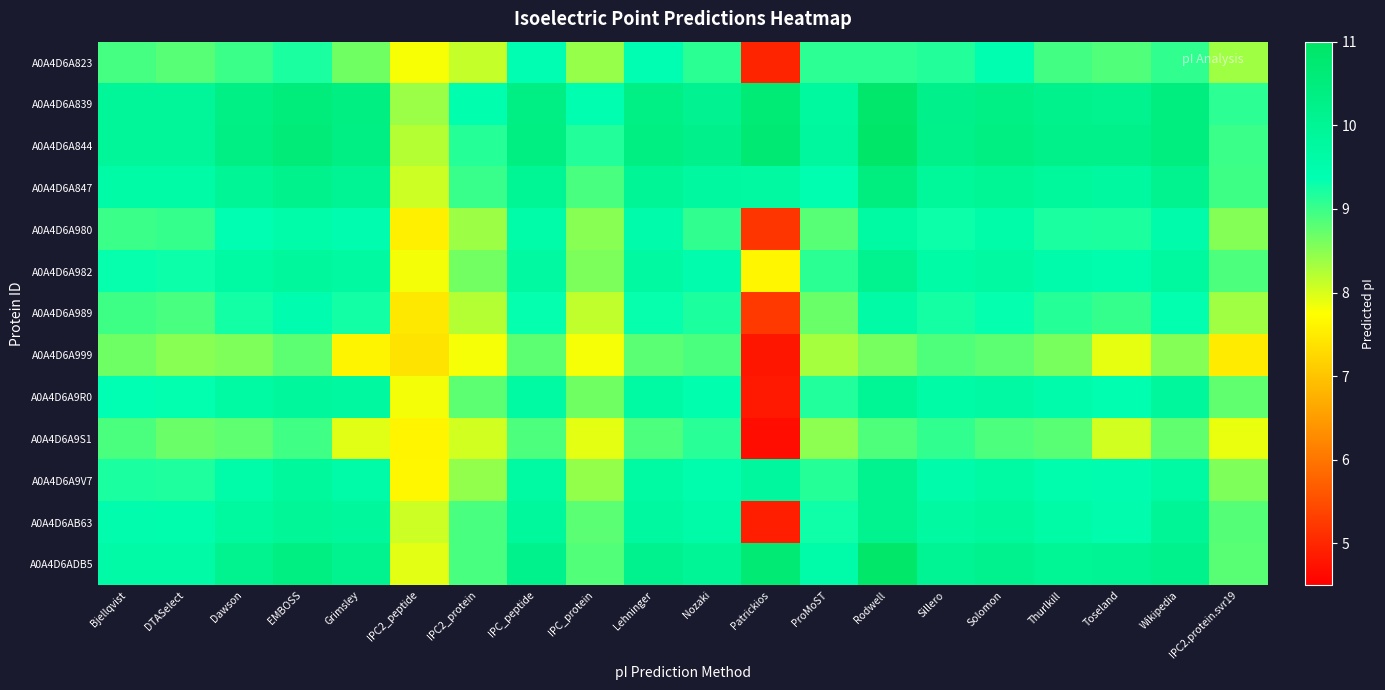

Reading right to left, list all the values displayed in this chart.

A0A4D6A823: IPC2.protein.svr19=8.4	Wikipedia=9.1	Toseland=8.9	Thurlkill=8.9	Solomon=9.4	Sillero=9.2	Rodwell=9.1	ProMoST=9.1	Patrickios=5.0	Nozaki=9.1	Lehninger=9.4	IPC_protein=8.4	IPC_peptide=9.4	IPC2_protein=8.1	IPC2_peptide=7.8	Grimsley=8.7	EMBOSS=9.2	Dawson=9.0	DTASelect=8.8	Bjellqvist=8.9
A0A4D6A839: IPC2.protein.svr19=9.1	Wikipedia=10.4	Toseland=10.1	Thurlkill=10.2	Solomon=10.3	Sillero=10.2	Rodwell=10.9	ProMoST=9.8	Patrickios=10.6	Nozaki=10.1	Lehninger=10.3	IPC_protein=9.4	IPC_peptide=10.3	IPC2_protein=9.4	IPC2_peptide=8.4	Grimsley=10.4	EMBOSS=10.5	Dawson=10.3	DTASelect=9.9	Bjellqvist=9.9
A0A4D6A844: IPC2.protein.svr19=9.0	Wikipedia=10.4	Toseland=10.2	Thurlkill=10.2	Solomon=10.4	Sillero=10.2	Rodwell=10.9	ProMoST=9.8	Patrickios=10.7	Nozaki=10.2	Lehninger=10.4	IPC_protein=9.2	IPC_peptide=10.4	IPC2_protein=9.1	IPC2_peptide=8.2	Grimsley=10.3	EMBOSS=10.6	Dawson=10.3	DTASelect=9.9	Bjellqvist=9.9
A0A4D6A847: IPC2.protein.svr19=9.0	Wikipedia=10.1	Toseland=9.8	Thurlkill=9.8	Solomon=10.0	Sillero=9.9	Rodwell=10.4	ProMoST=9.4	Patrickios=9.7	Nozaki=9.8	Lehninger=10.0	IPC_protein=8.9	IPC_peptide=10.0	IPC2_protein=9.0	IPC2_peptide=8.1	Grimsley=10.0	EMBOSS=10.2	Dawson=10.0	DTASelect=9.6	Bjellqvist=9.6
A0A4D6A980: IPC2.protein.svr19=8.5	Wikipedia=9.5	Toseland=9.2	Thurlkill=9.2	Solomon=9.6	Sillero=9.3	Rodwell=9.7	ProMoST=8.8	Patrickios=5.2	Nozaki=9.1	Lehninger=9.5	IPC_protein=8.5	IPC_peptide=9.6	IPC2_protein=8.4	IPC2_peptide=7.6	Grimsley=9.4	EMBOSS=9.6	Dawson=9.4	DTASelect=9.0	Bjellqvist=9.0
A0A4D6A982: IPC2.protein.svr19=8.9	Wikipedia=9.8	Toseland=9.5	Thurlkill=9.5	Solomon=9.7	Sillero=9.6	Rodwell=10.1	ProMoST=9.1	Patrickios=7.6	Nozaki=9.5	Lehninger=9.7	IPC_protein=8.6	IPC_peptide=9.7	IPC2_protein=8.6	IPC2_peptide=7.8	Grimsley=9.7	EMBOSS=9.9	Dawson=9.7	DTASelect=9.3	Bjellqvist=9.3
A0A4D6A989: IPC2.protein.svr19=8.3	Wikipedia=9.4	Toseland=9.0	Thurlkill=9.1	Solomon=9.3	Sillero=9.2	Rodwell=9.6	ProMoST=8.7	Patrickios=5.2	Nozaki=9.2	Lehninger=9.3	IPC_protein=8.2	IPC_peptide=9.3	IPC2_protein=8.2	IPC2_peptide=7.5	Grimsley=9.3	EMBOSS=9.4	Dawson=9.3	DTASelect=8.9	Bjellqvist=9.0
A0A4D6A999: IPC2.protein.svr19=7.5	Wikipedia=8.5	Toseland=7.9	Thurlkill=8.6	Solomon=8.8	Sillero=8.9	Rodwell=8.6	ProMoST=8.3	Patrickios=4.8	Nozaki=8.9	Lehninger=8.8	IPC_protein=7.8	IPC_peptide=8.8	IPC2_protein=7.8	IPC2_peptide=7.4	Grimsley=7.6	EMBOSS=8.8	Dawson=8.6	DTASelect=8.5	Bjellqvist=8.7
A0A4D6A9R0: IPC2.protein.svr19=8.8	Wikipedia=9.9	Toseland=9.4	Thurlkill=9.5	Solomon=9.7	Sillero=9.6	Rodwell=10.0	ProMoST=9.2	Patrickios=4.8	Nozaki=9.4	Lehninger=9.7	IPC_protein=8.7	IPC_peptide=9.7	IPC2_protein=8.8	IPC2_peptide=7.8	Grimsley=9.8	EMBOSS=9.8	Dawson=9.7	DTASelect=9.4	Bjellqvist=9.4
A0A4D6A9S1: IPC2.protein.svr19=7.9	Wikipedia=8.8	Toseland=8.1	Thurlkill=8.8	Solomon=8.9	Sillero=9.1	Rodwell=8.9	ProMoST=8.5	Patrickios=4.7	Nozaki=9.1	Lehninger=8.9	IPC_protein=7.9	IPC_peptide=8.9	IPC2_protein=8.1	IPC2_peptide=7.6	Grimsley=8.0	EMBOSS=9.0	Dawson=8.8	DTASelect=8.7	Bjellqvist=8.9
A0A4D6A9V7: IPC2.protein.svr19=8.6	Wikipedia=9.7	Toseland=9.4	Thurlkill=9.5	Solomon=9.7	Sillero=9.5	Rodwell=10.1	ProMoST=9.1	Patrickios=9.8	Nozaki=9.5	Lehninger=9.7	IPC_protein=8.4	IPC_peptide=9.7	IPC2_protein=8.4	IPC2_peptide=7.7	Grimsley=9.6	EMBOSS=9.8	Dawson=9.6	DTASelect=9.2	Bjellqvist=9.2
A0A4D6AB63: IPC2.protein.svr19=8.8	Wikipedia=10.0	Toseland=9.5	Thurlkill=9.6	Solomon=9.8	Sillero=9.7	Rodwell=10.1	ProMoST=9.3	Patrickios=4.9	Nozaki=9.6	Lehninger=9.8	IPC_protein=8.8	IPC_peptide=9.8	IPC2_protein=8.9	IPC2_peptide=8.1	Grimsley=9.9	EMBOSS=9.9	Dawson=9.8	DTASelect=9.5	Bjellqvist=9.5
A0A4D6ADB5: IPC2.protein.svr19=8.8	Wikipedia=10.2	Toseland=10.0	Thurlkill=10.0	Solomon=10.1	Sillero=10.0	Rodwell=10.9	ProMoST=9.6	Patrickios=10.7	Nozaki=10.0	Lehninger=10.1	IPC_protein=8.8	IPC_peptide=10.2	IPC2_protein=8.9	IPC2_peptide=7.9	Grimsley=10.1	EMBOSS=10.4	Dawson=10.1	DTASelect=9.6	Bjellqvist=9.6